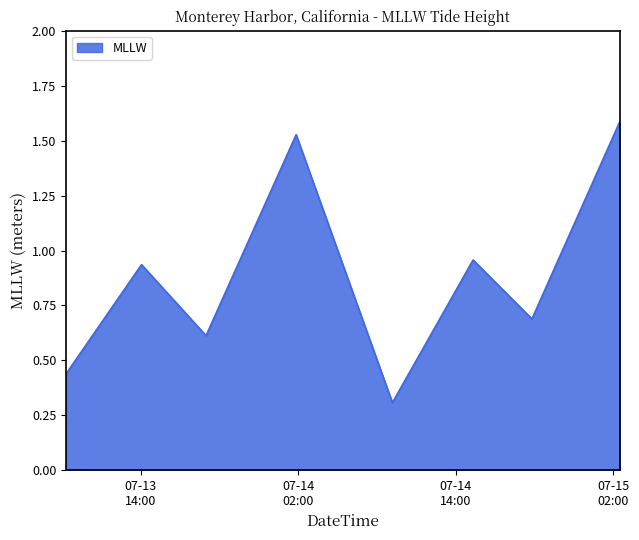

What is the smallest value displayed?

0.3